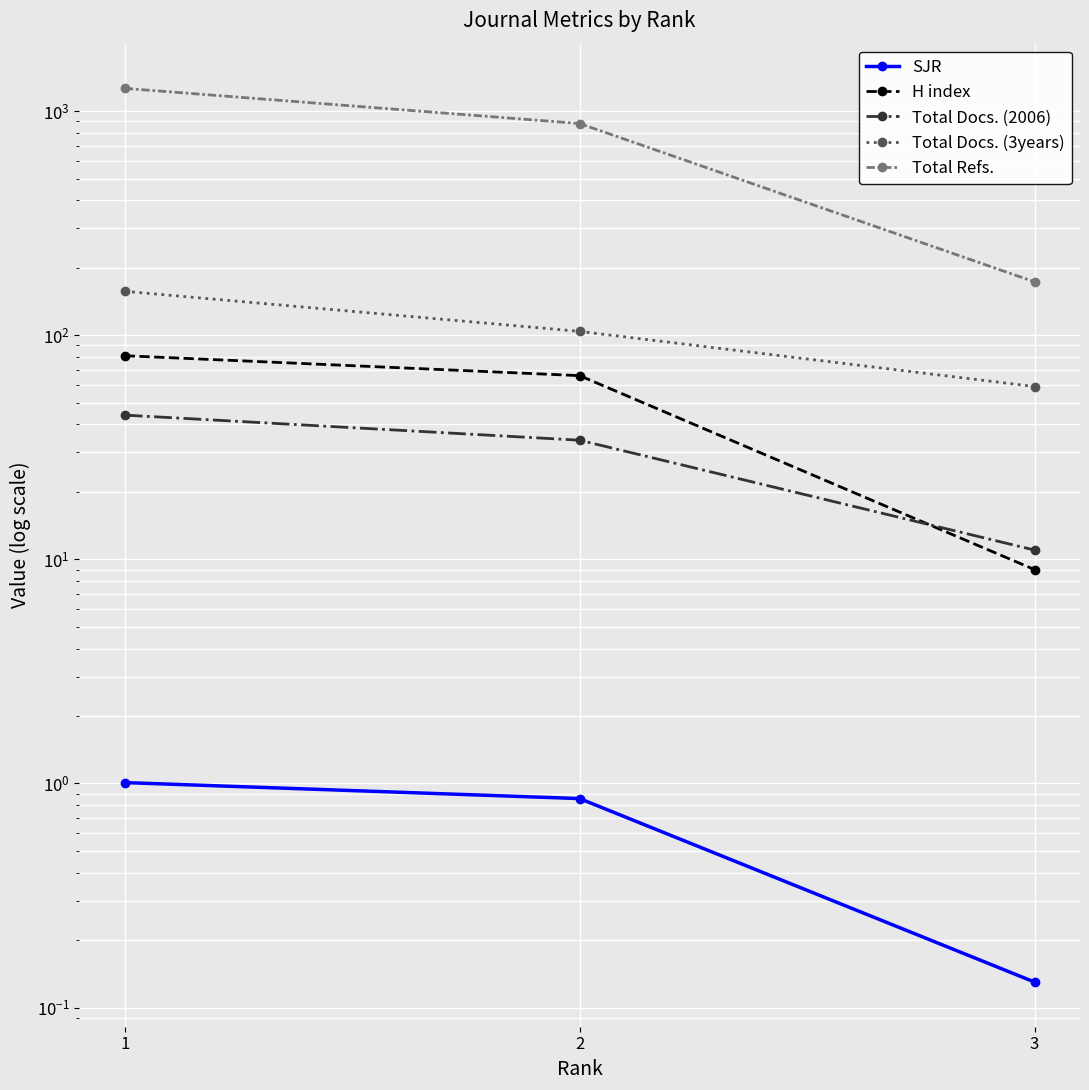

Where does the Total Docs. (3years) series first go above 104?

1